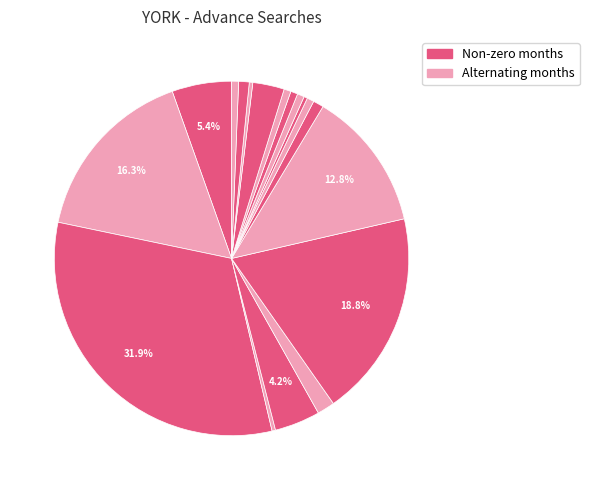

How many segments does this pie chart have?

18